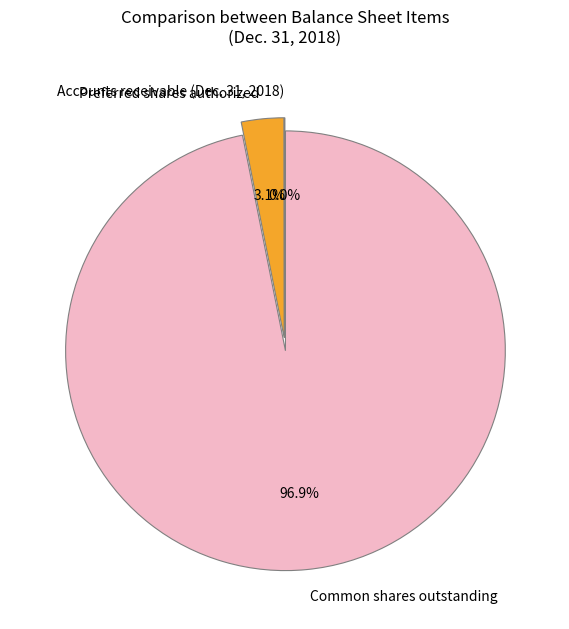

Combined, what portion of the pie is Common shares outstanding and Preferred shares authorized?

100.0%